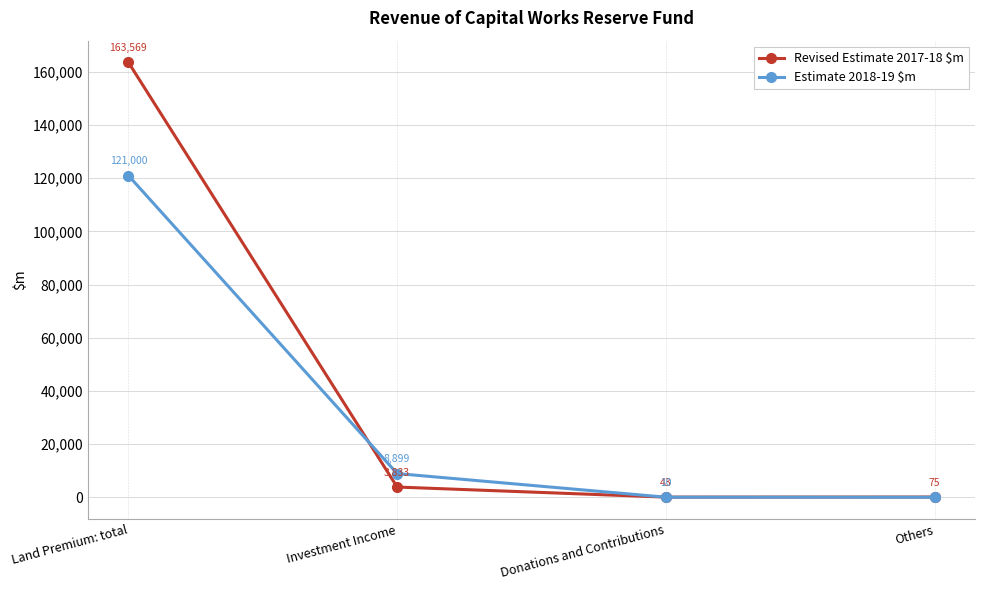

List the series in order of their overall mean, highest first.

Revised Estimate 2017-18 $m, Estimate 2018-19 $m